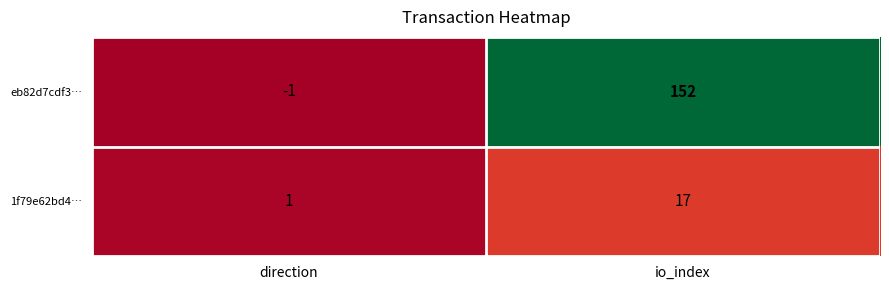

What is the average value of the eb82d7cdf3… series?

76